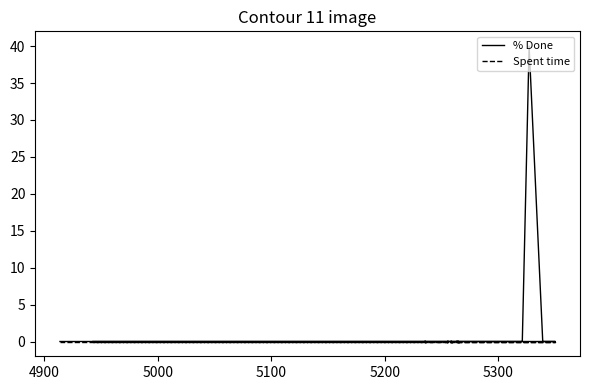

What is the difference between the maximum and minimum values in the % Done series?

40